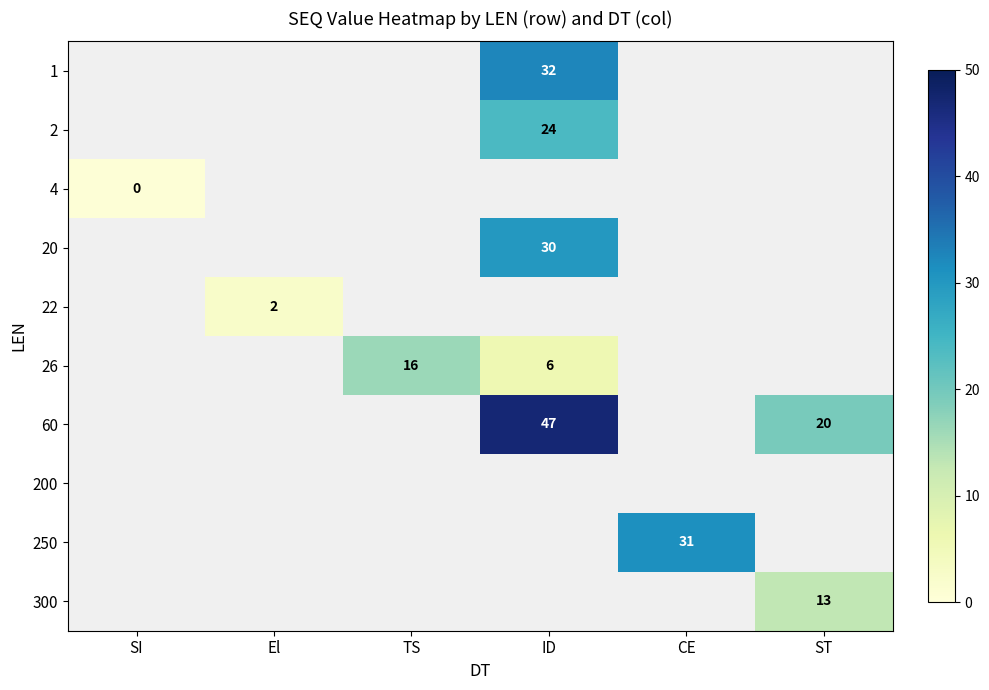

True or false: 26 has a value of 8.8 at TS.

False